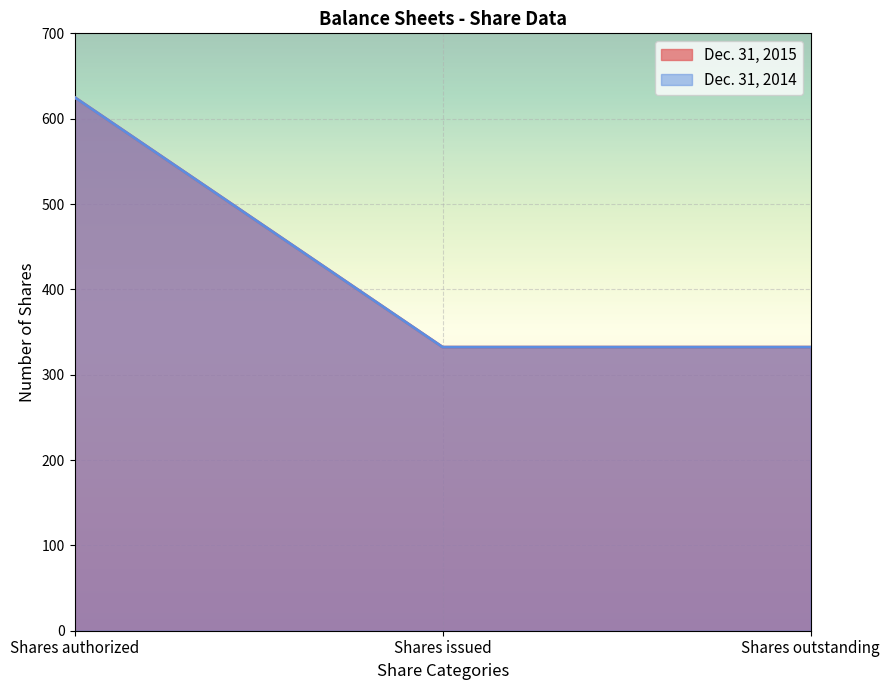

Does the chart display data point markers on the line(s)?

No